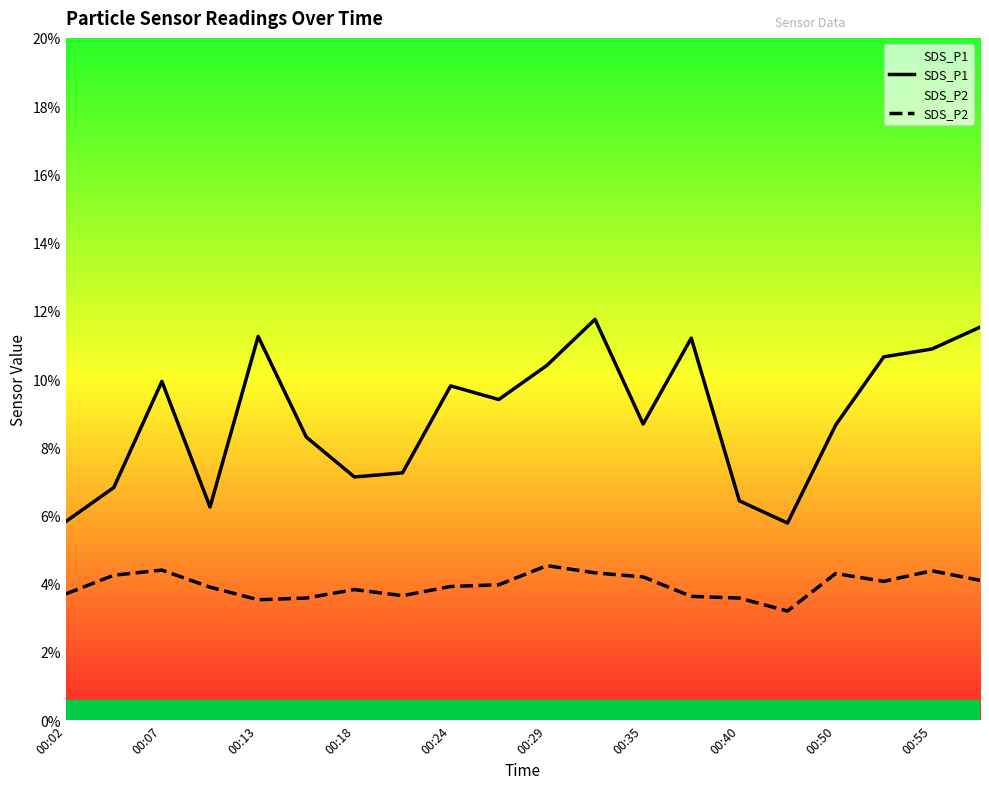

How many lines are shown in the chart?

2